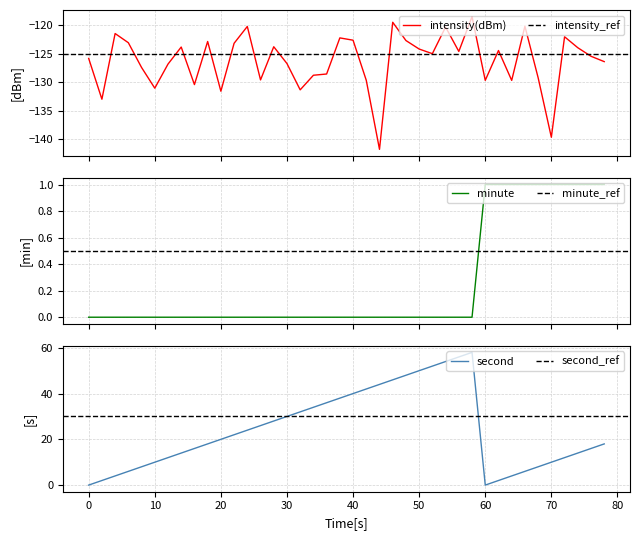

What is the difference between the maximum and second lowest values in the second series?

58